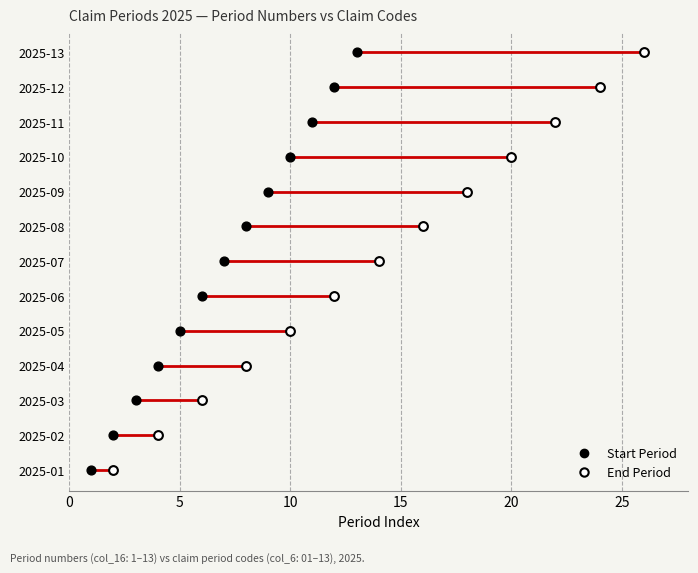

What are all the series names shown in the legend?

Start Period, End Period